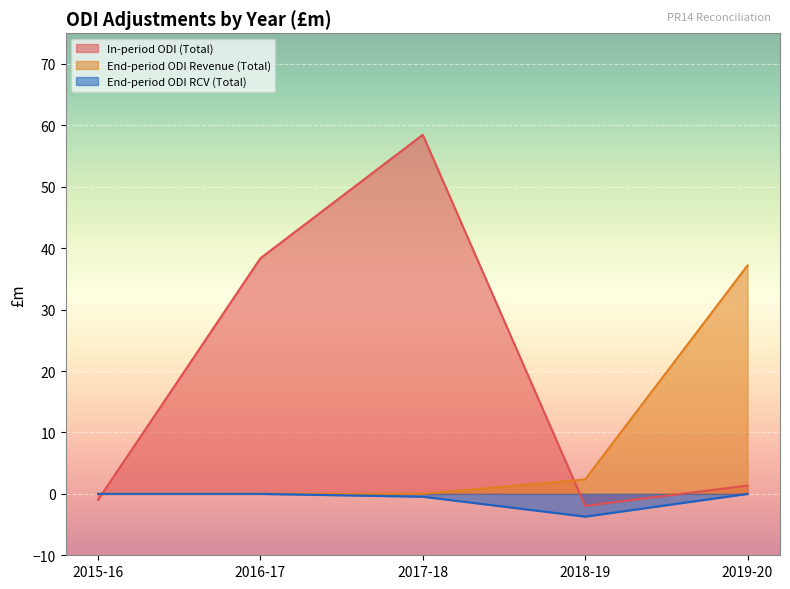

What is the sum of all In-period ODI (Total) values?

95.3